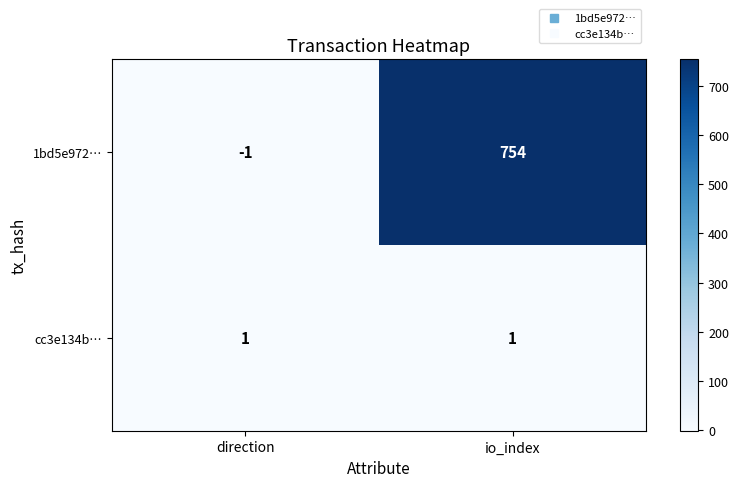

At which category does the chart reach its minimum across all series?

direction